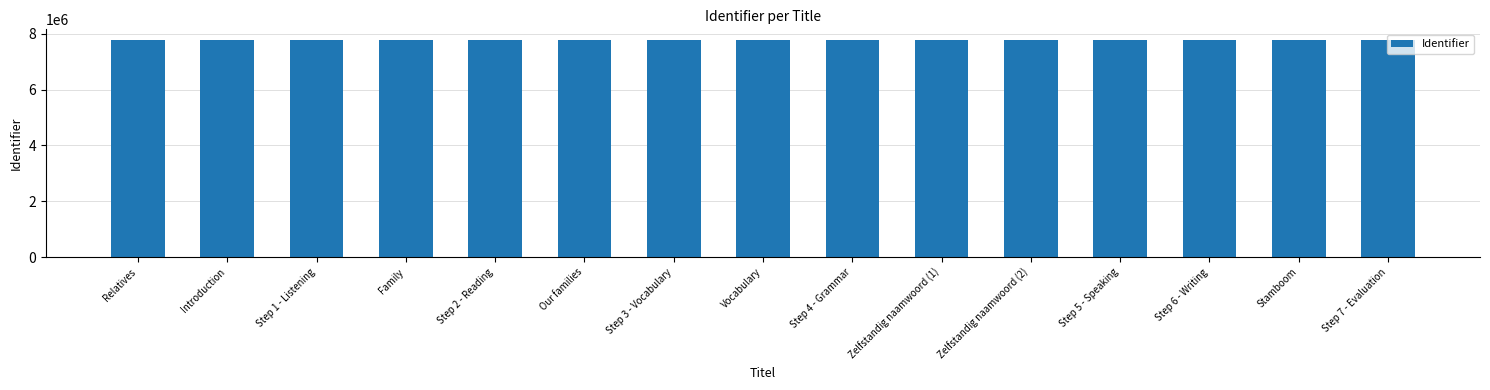

What is the label of the 8th bar from the right?

Vocabulary